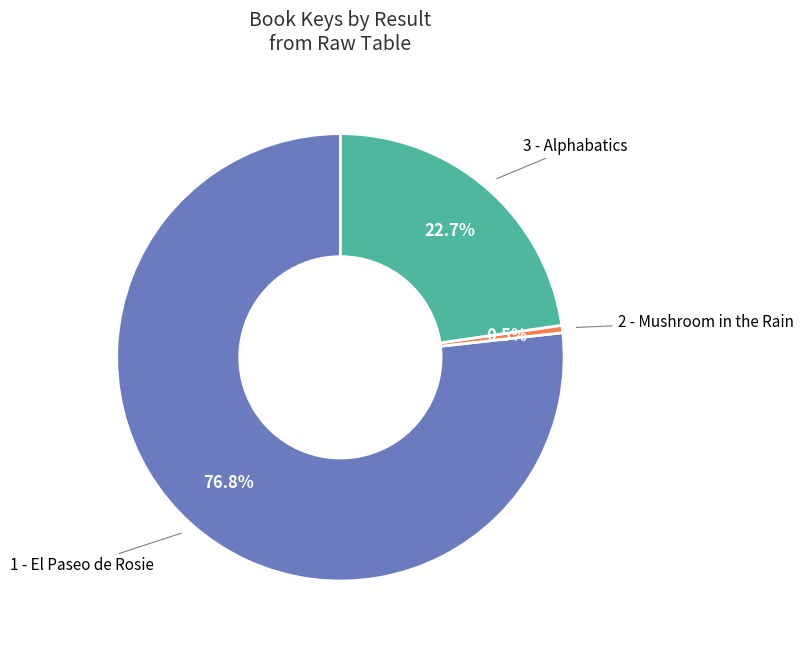

What percentage is the 1 - El Paseo de Rosie slice, to the nearest percent?

77%